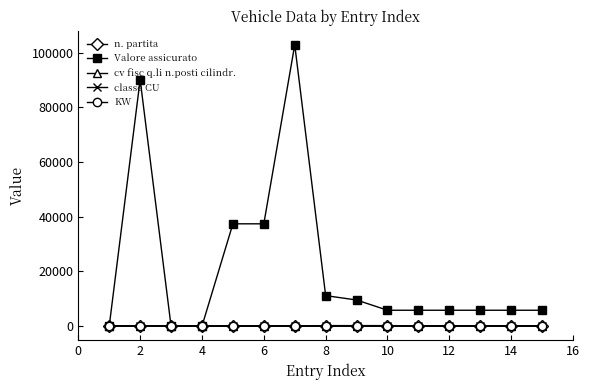

Which series has the widest spread of values?

Valore assicurato